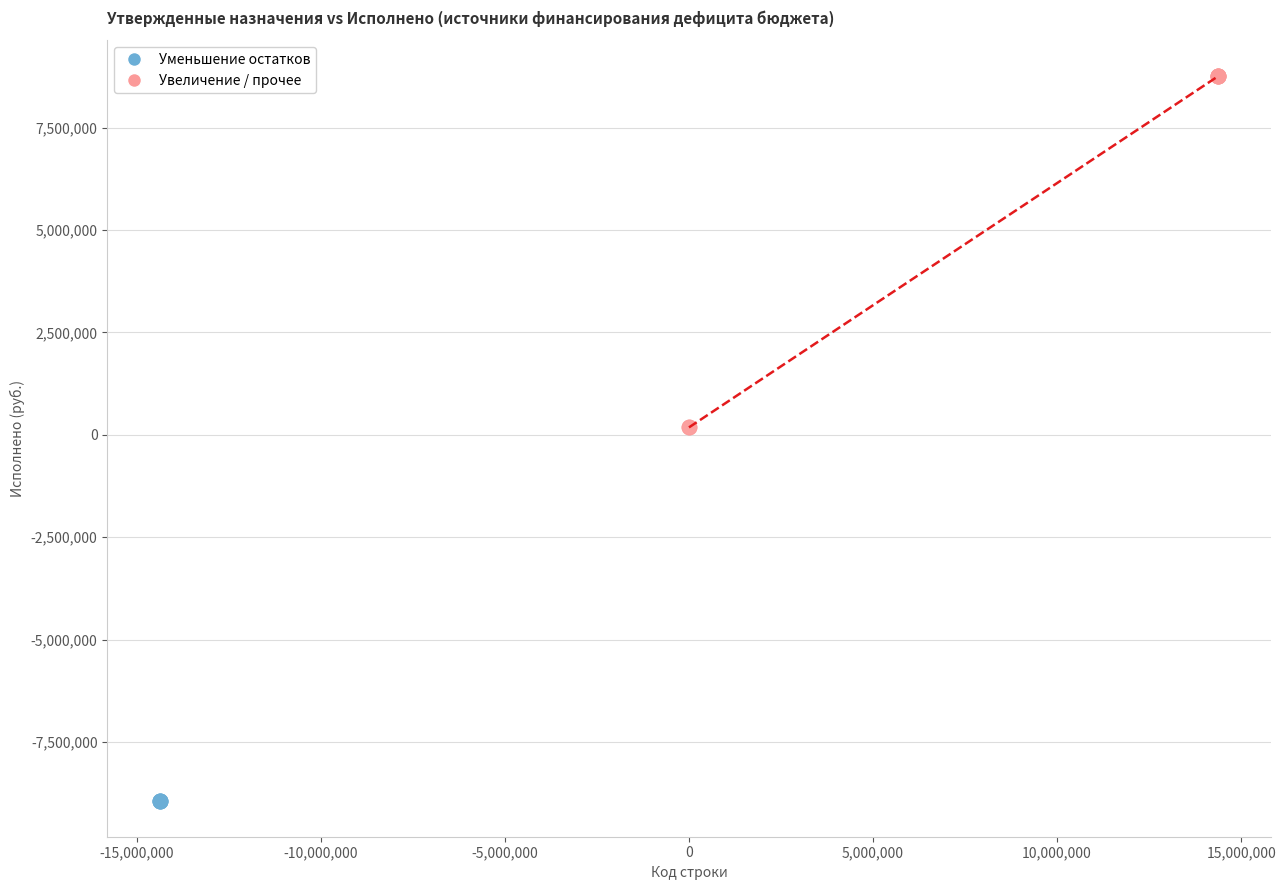

Which series reaches the maximum Y coordinate?

Увеличение / прочее